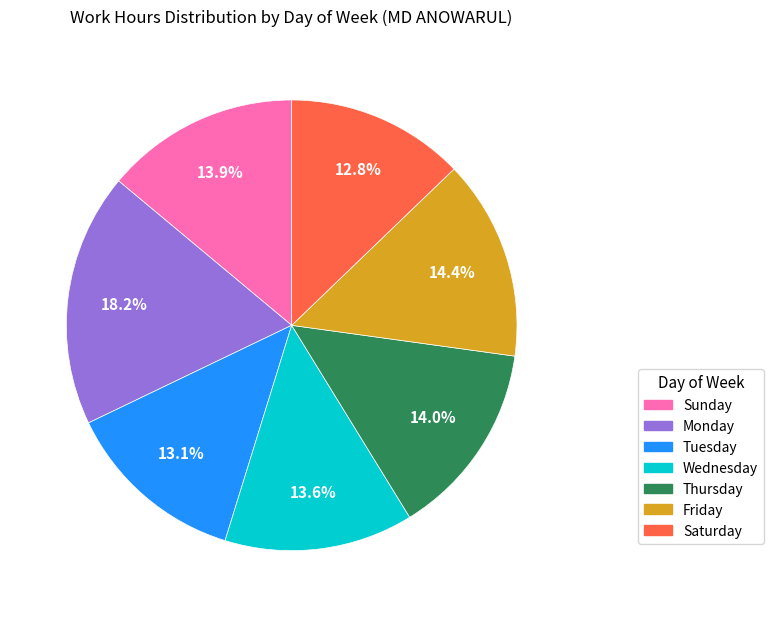

Is there any slice that represents more than half of the pie?

No